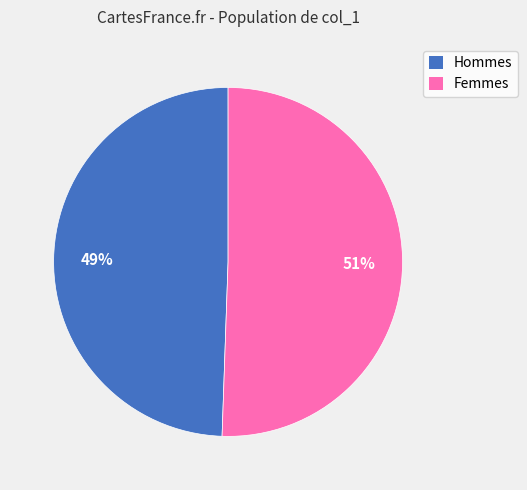

Which has a higher value, Femmes or Hommes?

Femmes